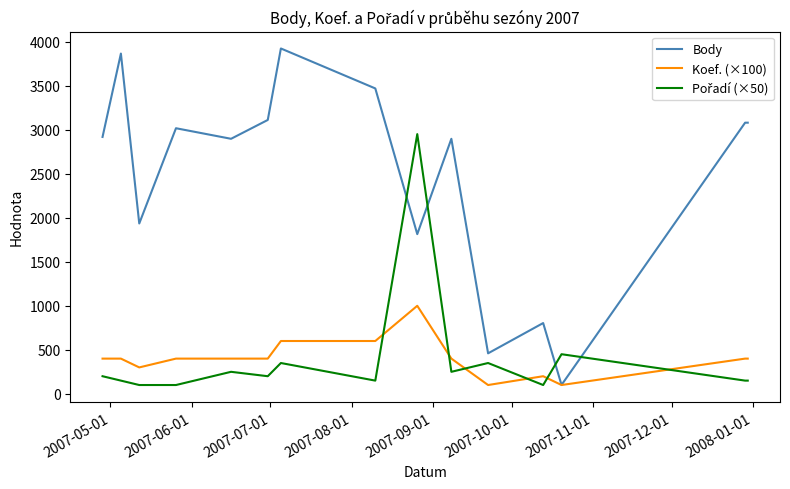

What is the smallest value displayed?

100